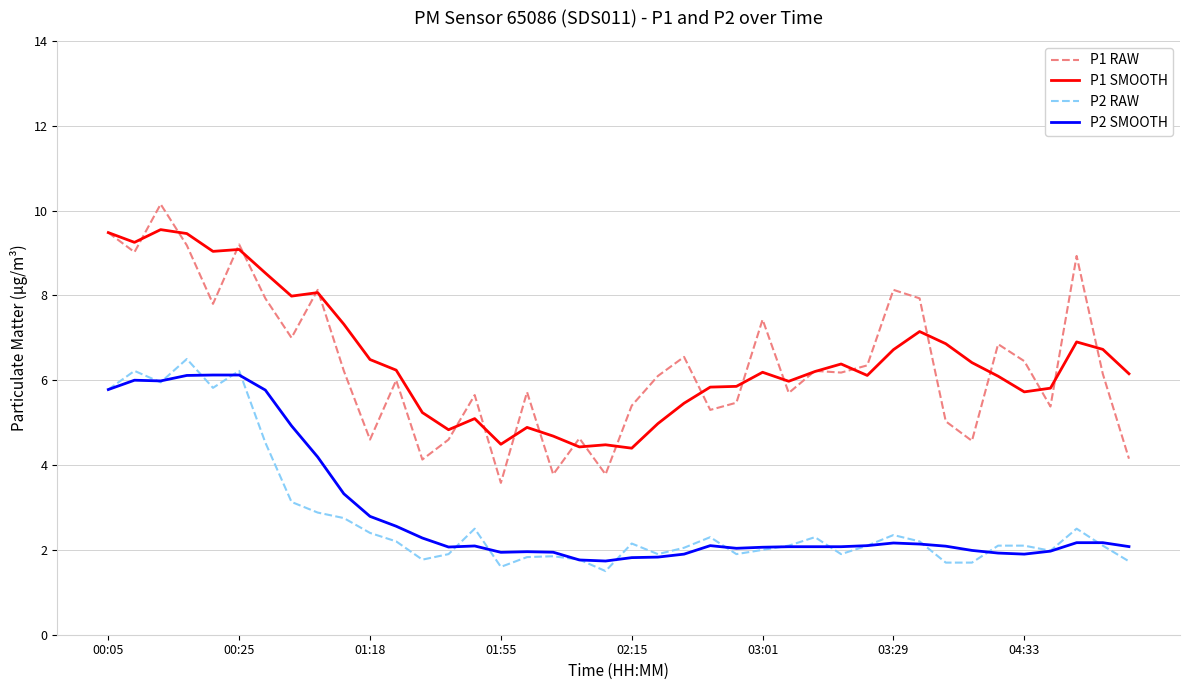

List the series in order of their peak value, highest first.

P1 RAW, P1 SMOOTH, P2 RAW, P2 SMOOTH